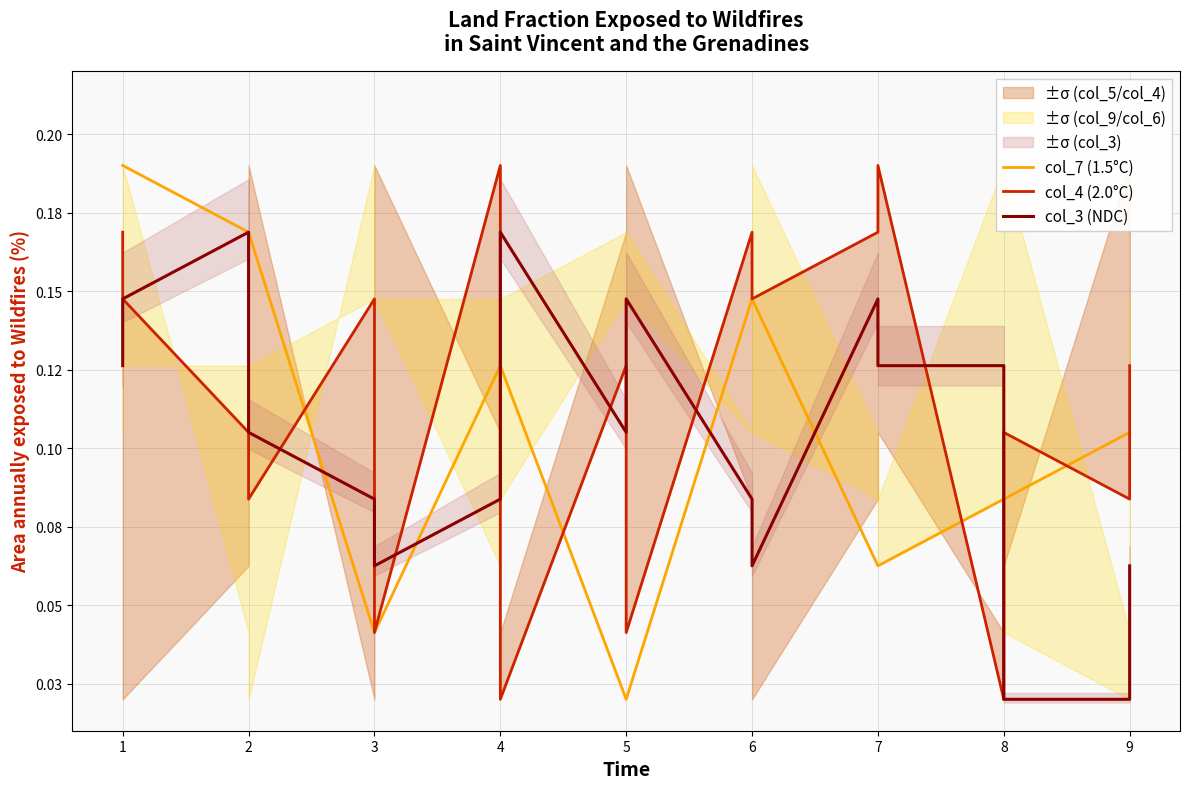

What is the value of the col_7 (1.5°C) point at the 17th from the left?

0.1